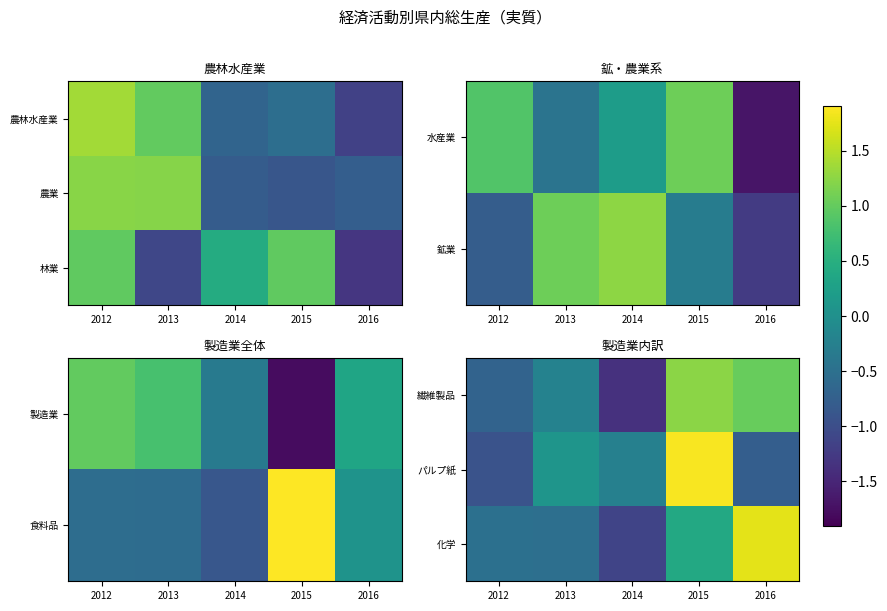

At which category is the sum across all series the highest?

2015